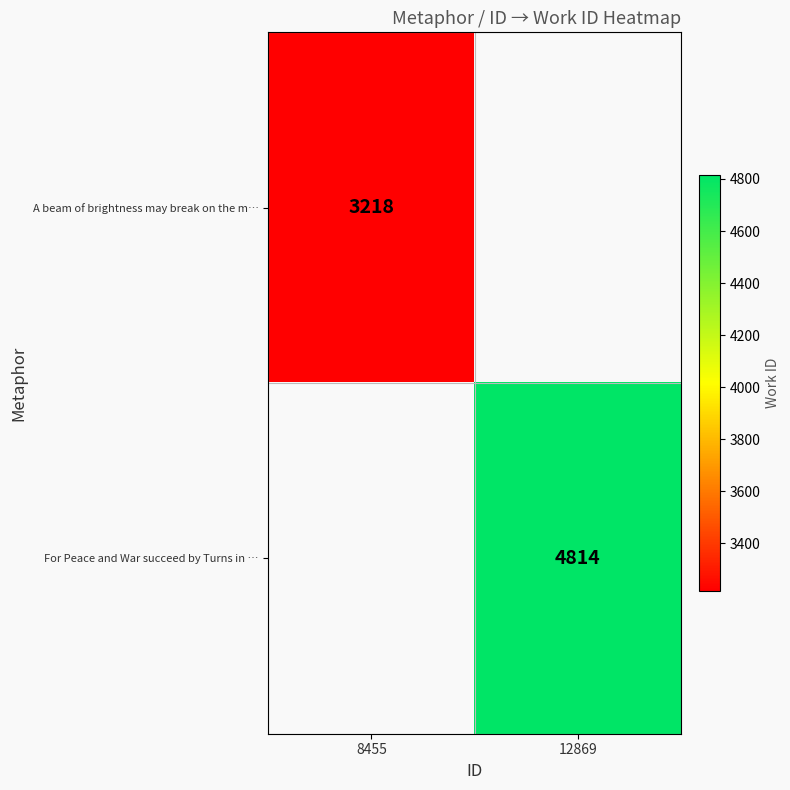

The value of A beam of brightness may break on the m… at 8455 is 3218. True or false?

True